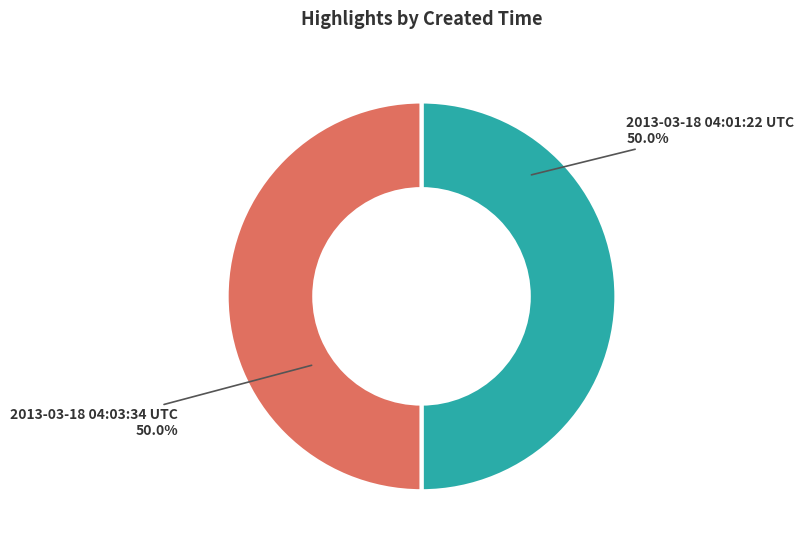

Combined, do 2013-03-18 04:03:34 UTC and 2013-03-18 04:01:22 UTC account for over 50%?

Yes